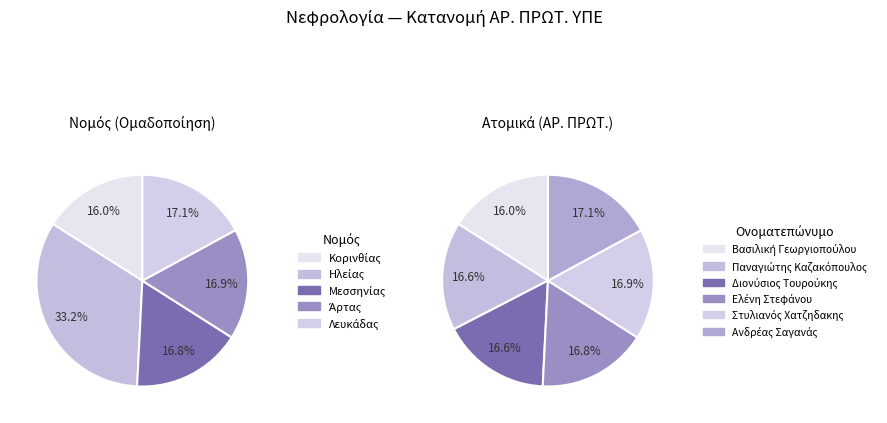

How many segments does this pie chart have?

6